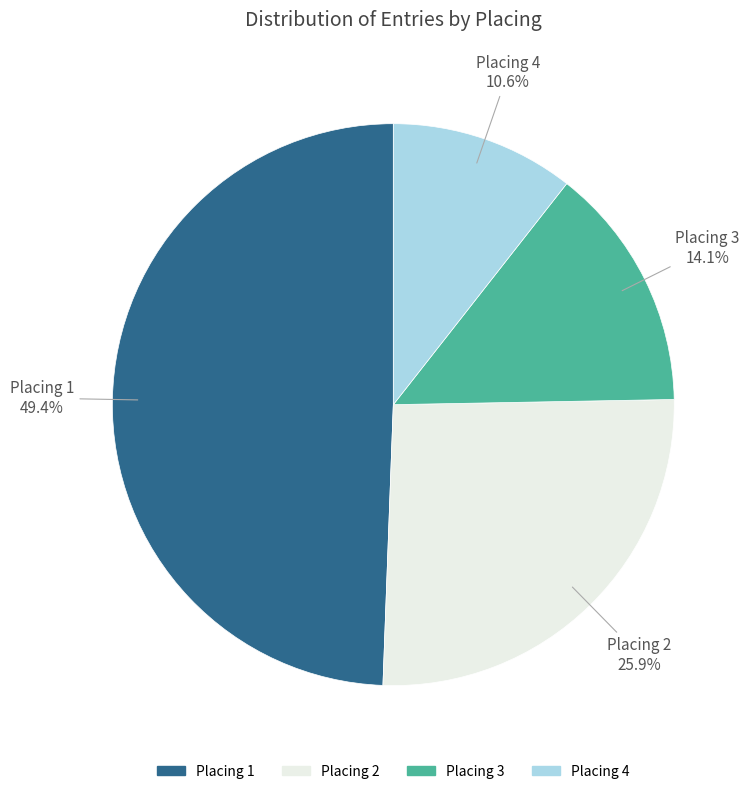

Does any single category account for the majority?

No